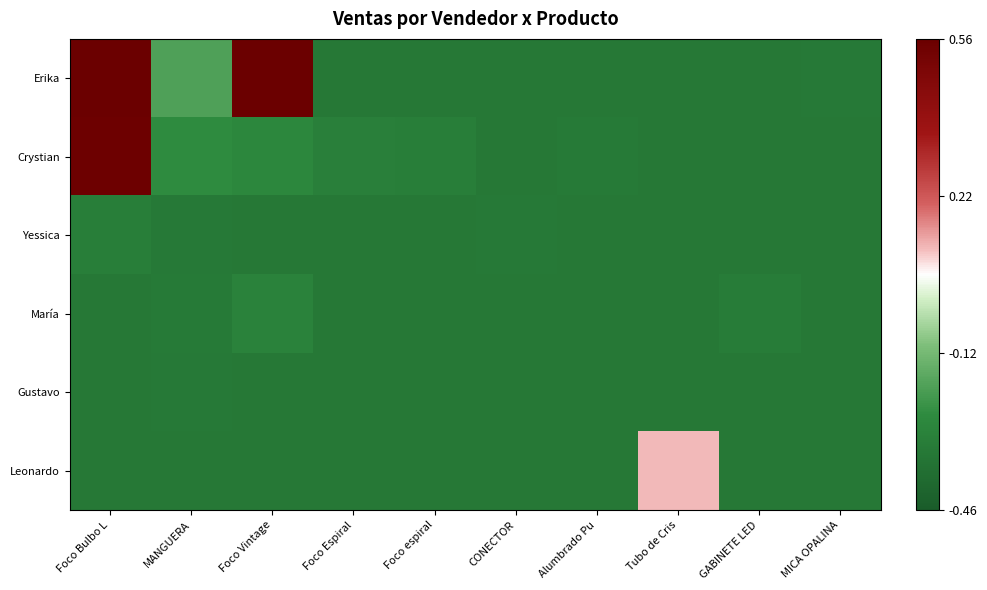

Reading left to right, transcribe all the data shown in this chart.

Erika: Foco Bulbo L=0.6	MANGUERA=-0.2	Foco Vintage=0.6	Foco Espiral=-0.3	Foco espiral=-0.3	CONECTOR=-0.3	Alumbrado Pu=-0.3	Tubo de Cris=-0.3	GABINETE LED=-0.3	MICA OPALINA=-0.3
Crystian: Foco Bulbo L=0.5	MANGUERA=-0.3	Foco Vintage=-0.3	Foco Espiral=-0.3	Foco espiral=-0.3	CONECTOR=-0.3	Alumbrado Pu=-0.3	Tubo de Cris=-0.3	GABINETE LED=-0.3	MICA OPALINA=-0.3
Yessica: Foco Bulbo L=-0.3	MANGUERA=-0.3	Foco Vintage=-0.3	Foco Espiral=-0.3	Foco espiral=-0.3	CONECTOR=-0.3	Alumbrado Pu=-0.3	Tubo de Cris=-0.3	GABINETE LED=-0.3	MICA OPALINA=-0.3
María: Foco Bulbo L=-0.3	MANGUERA=-0.3	Foco Vintage=-0.3	Foco Espiral=-0.3	Foco espiral=-0.3	CONECTOR=-0.3	Alumbrado Pu=-0.3	Tubo de Cris=-0.3	GABINETE LED=-0.3	MICA OPALINA=-0.3
Gustavo: Foco Bulbo L=-0.3	MANGUERA=-0.3	Foco Vintage=-0.3	Foco Espiral=-0.3	Foco espiral=-0.3	CONECTOR=-0.3	Alumbrado Pu=-0.3	Tubo de Cris=-0.3	GABINETE LED=-0.3	MICA OPALINA=-0.3
Leonardo: Foco Bulbo L=-0.3	MANGUERA=-0.3	Foco Vintage=-0.3	Foco Espiral=-0.3	Foco espiral=-0.3	CONECTOR=-0.3	Alumbrado Pu=-0.3	Tubo de Cris=0.1	GABINETE LED=-0.3	MICA OPALINA=-0.3